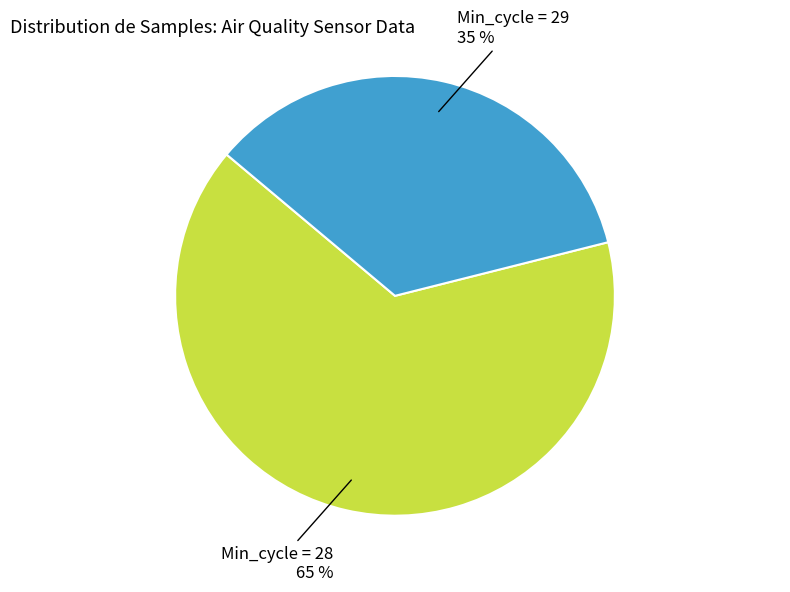

True or false: Min_cycle = 28 accounts for 53% of the total.

False